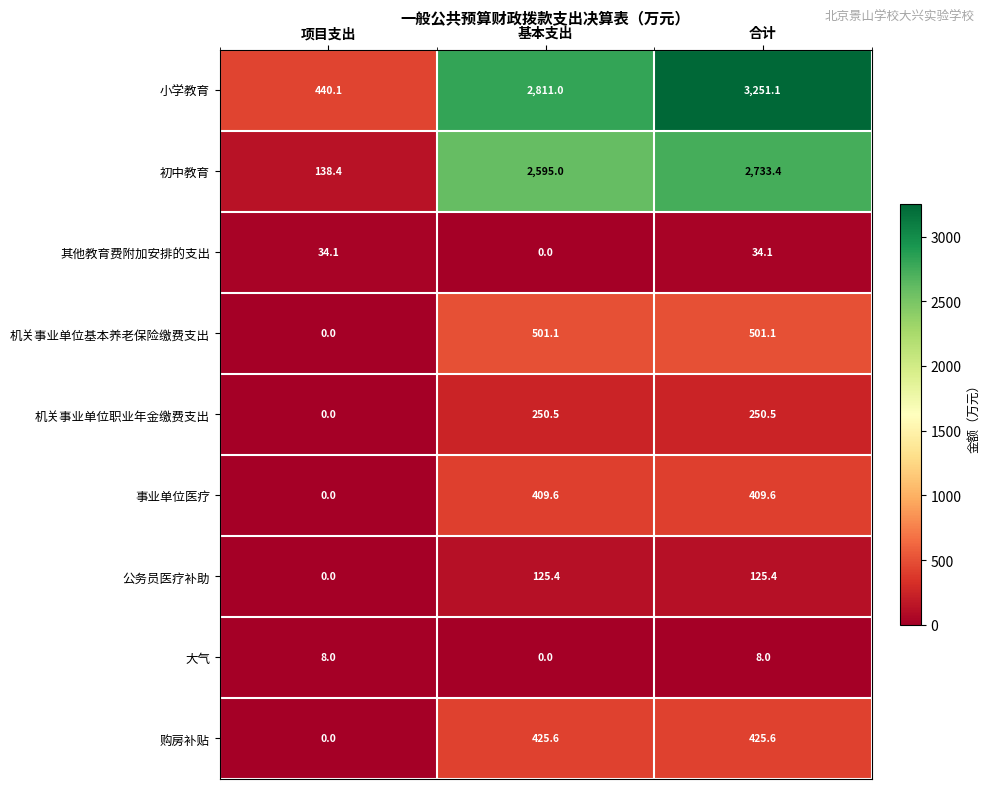

Rank the series at 合计 from highest to lowest value.

小学教育, 初中教育, 机关事业单位基本养老保险缴费支出, 购房补贴, 事业单位医疗, 机关事业单位职业年金缴费支出, 公务员医疗补助, 其他教育费附加安排的支出, 大气